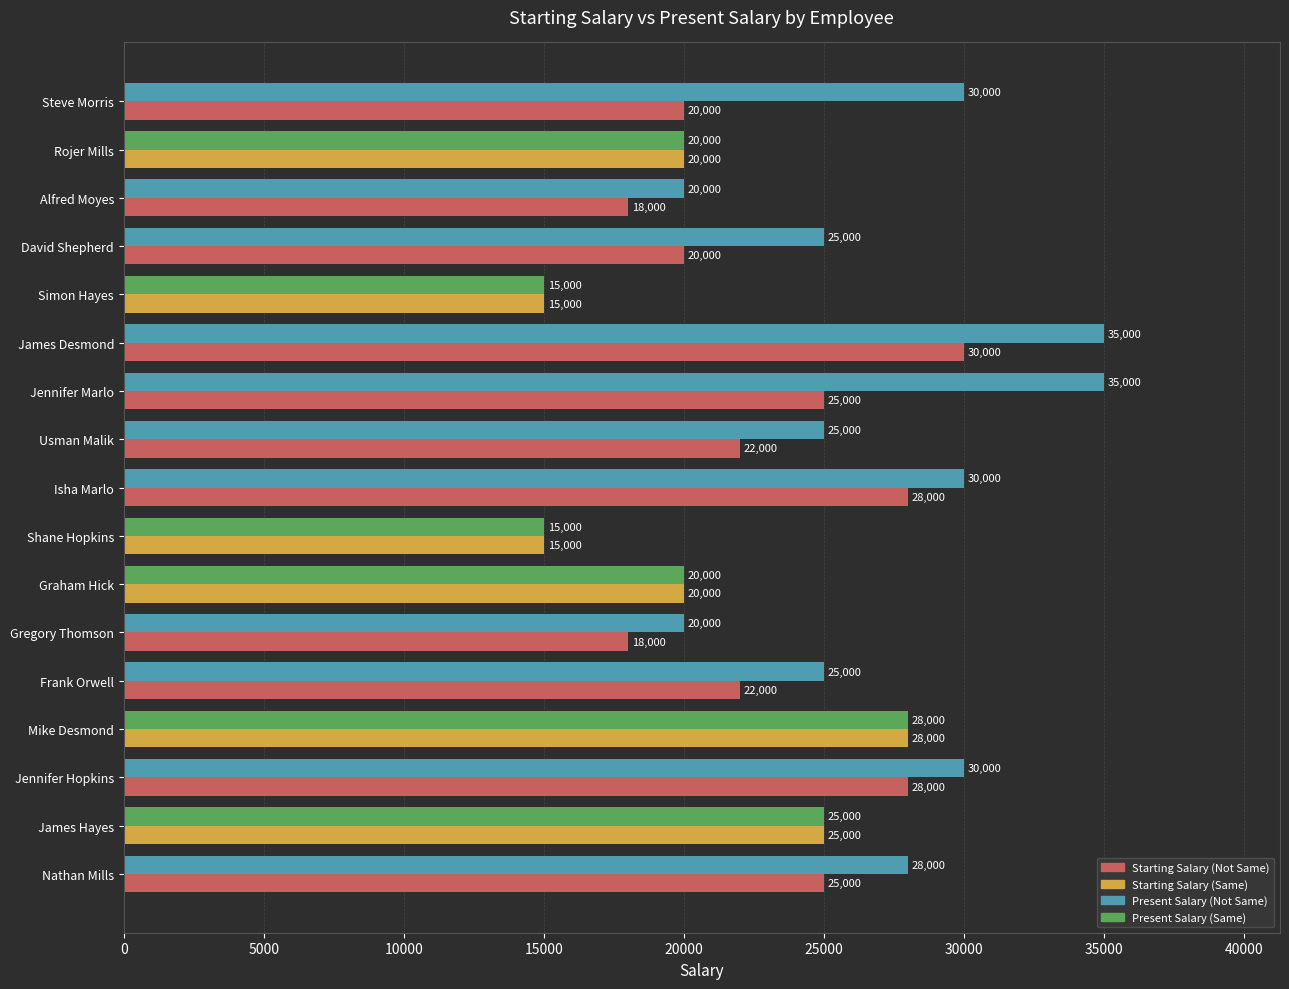

At which category is the sum across all series the highest?

James Desmond